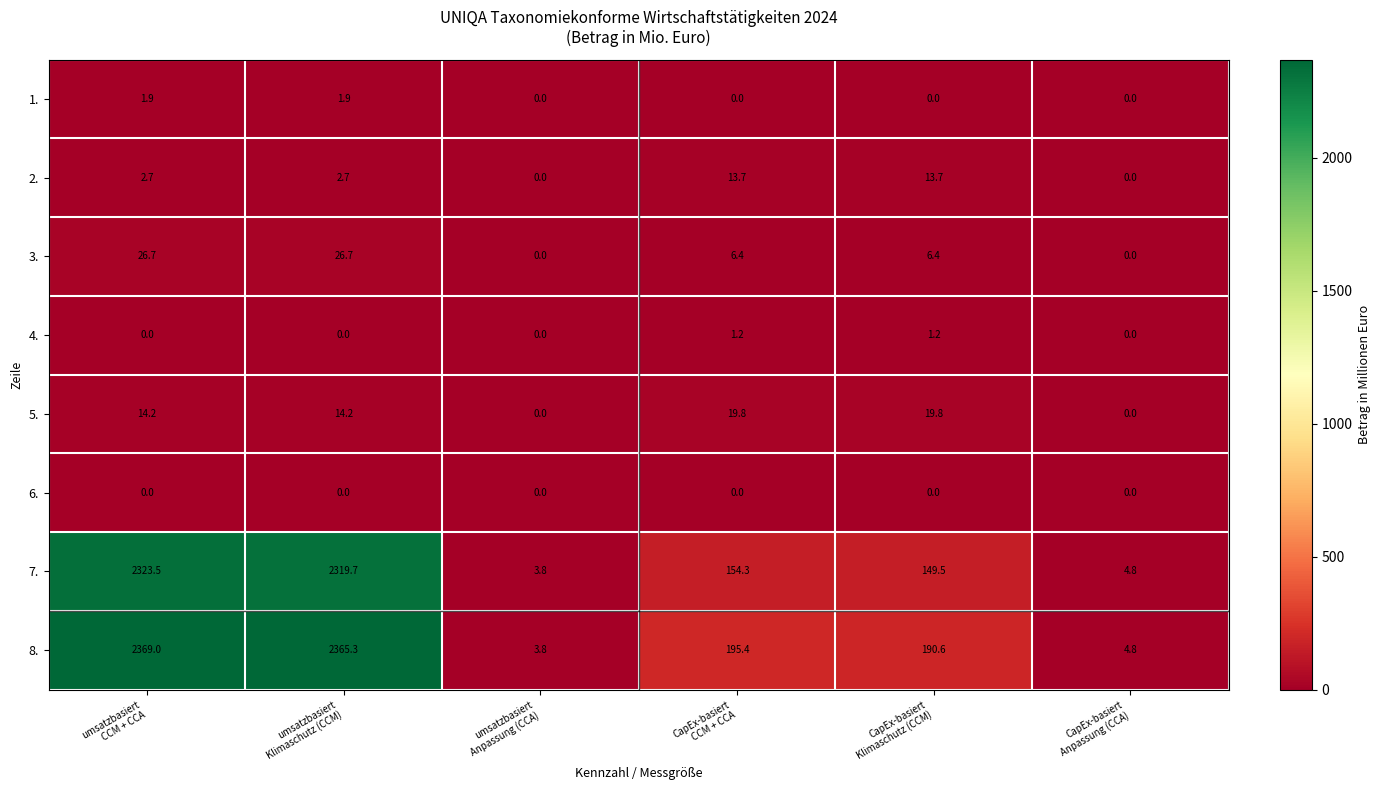

What is the difference between the second highest and second lowest values in the 5. series?

19.8